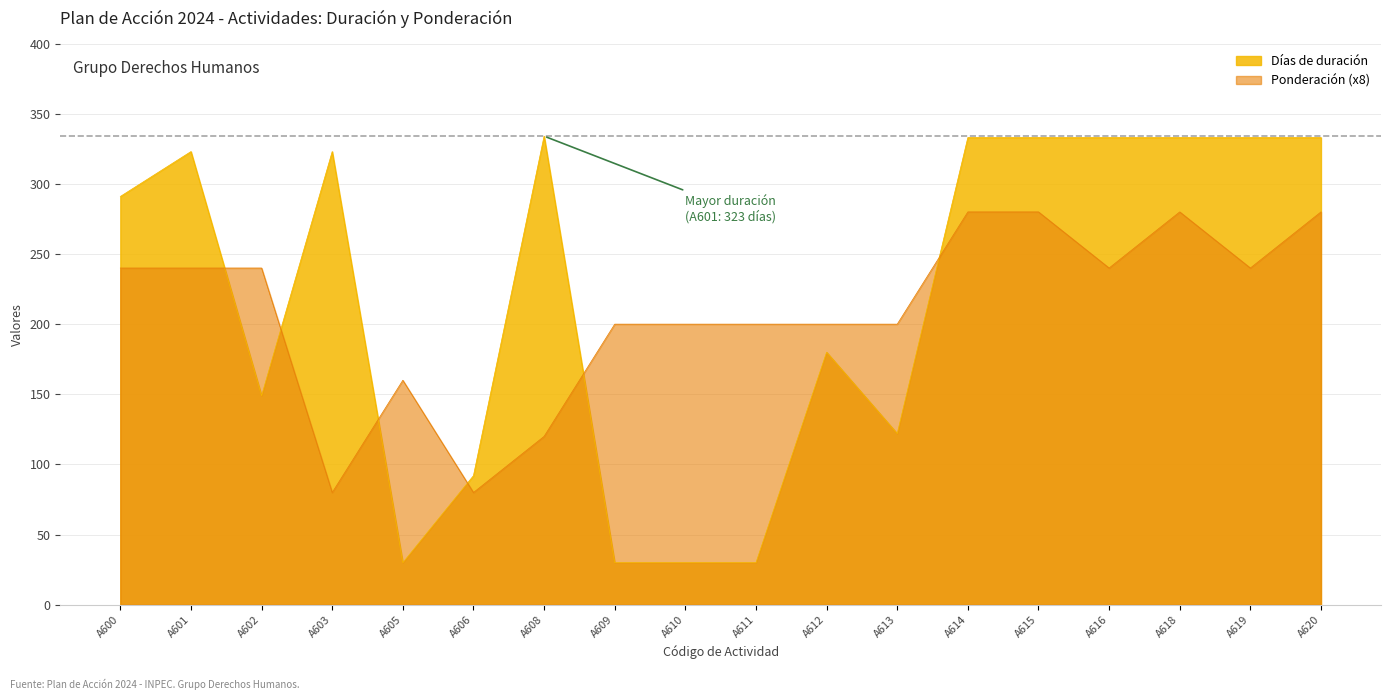

Between which two adjacent categories do Ponderación (x100) and Días de duración first intersect?

A601 and A602